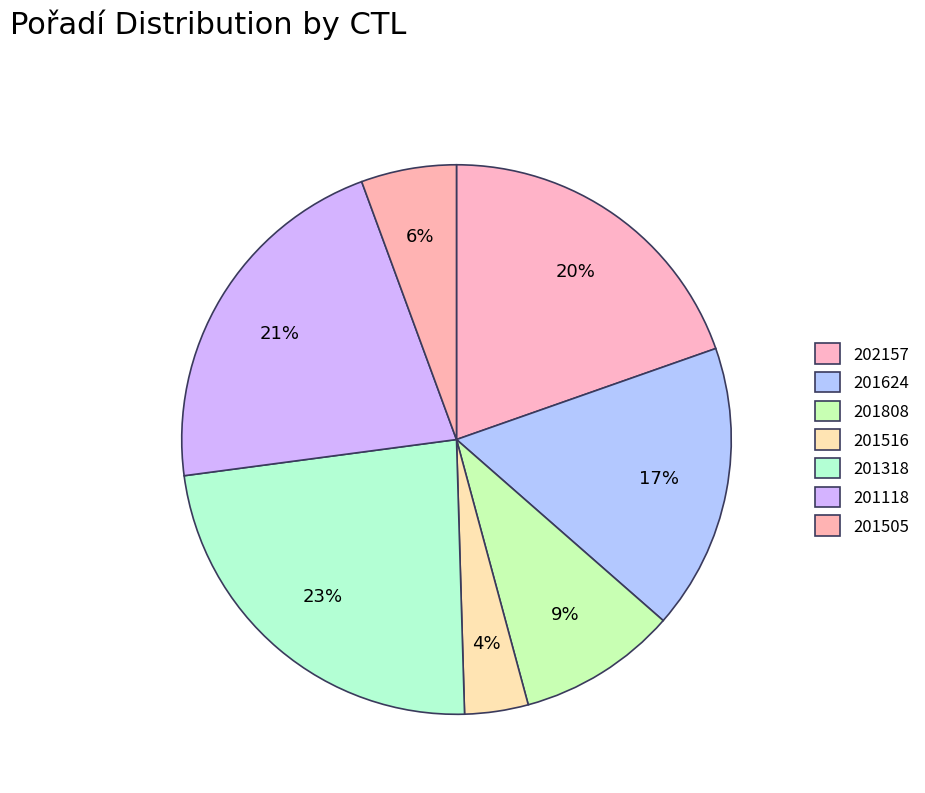

Which has a higher value, 202157 or 201118?

201118